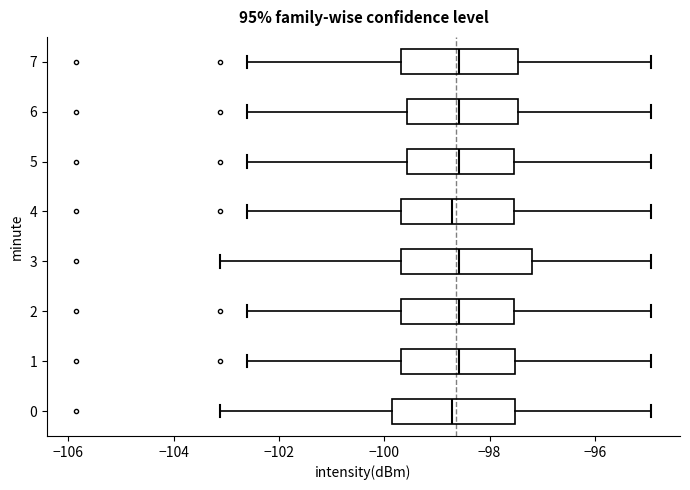

Reading bottom to top, read every box against the x-axis: the position of its median line, the range the box covers, and the ends of its whiskers. The values are not printed on the chart, so give them approximately, as read against the axis.

0: median -98.8, box -99.8 to -97.6, whiskers -103.2 to -95.0
1: median -98.6, box -99.6 to -97.6, whiskers -102.6 to -95.0
2: median -98.6, box -99.6 to -97.6, whiskers -102.6 to -95.0
3: median -98.6, box -99.6 to -97.2, whiskers -103.2 to -95.0
4: median -98.8, box -99.6 to -97.6, whiskers -102.6 to -95.0
5: median -98.6, box -99.6 to -97.6, whiskers -102.6 to -95.0
6: median -98.6, box -99.6 to -97.4, whiskers -102.6 to -95.0
7: median -98.6, box -99.6 to -97.4, whiskers -102.6 to -95.0